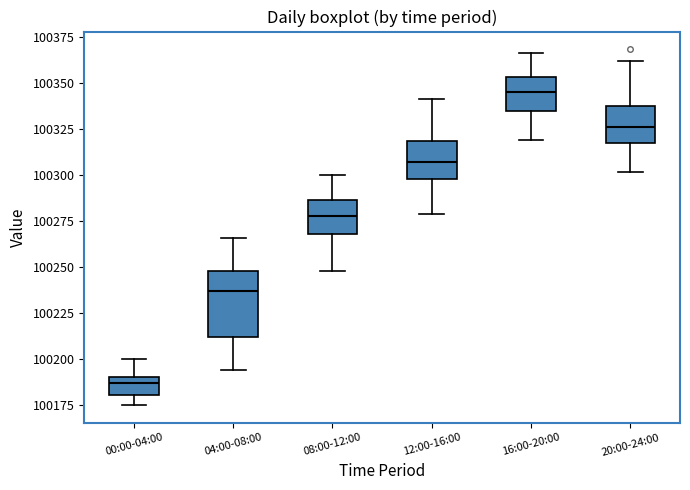

Which box's median line is the lowest?

00:00-04:00